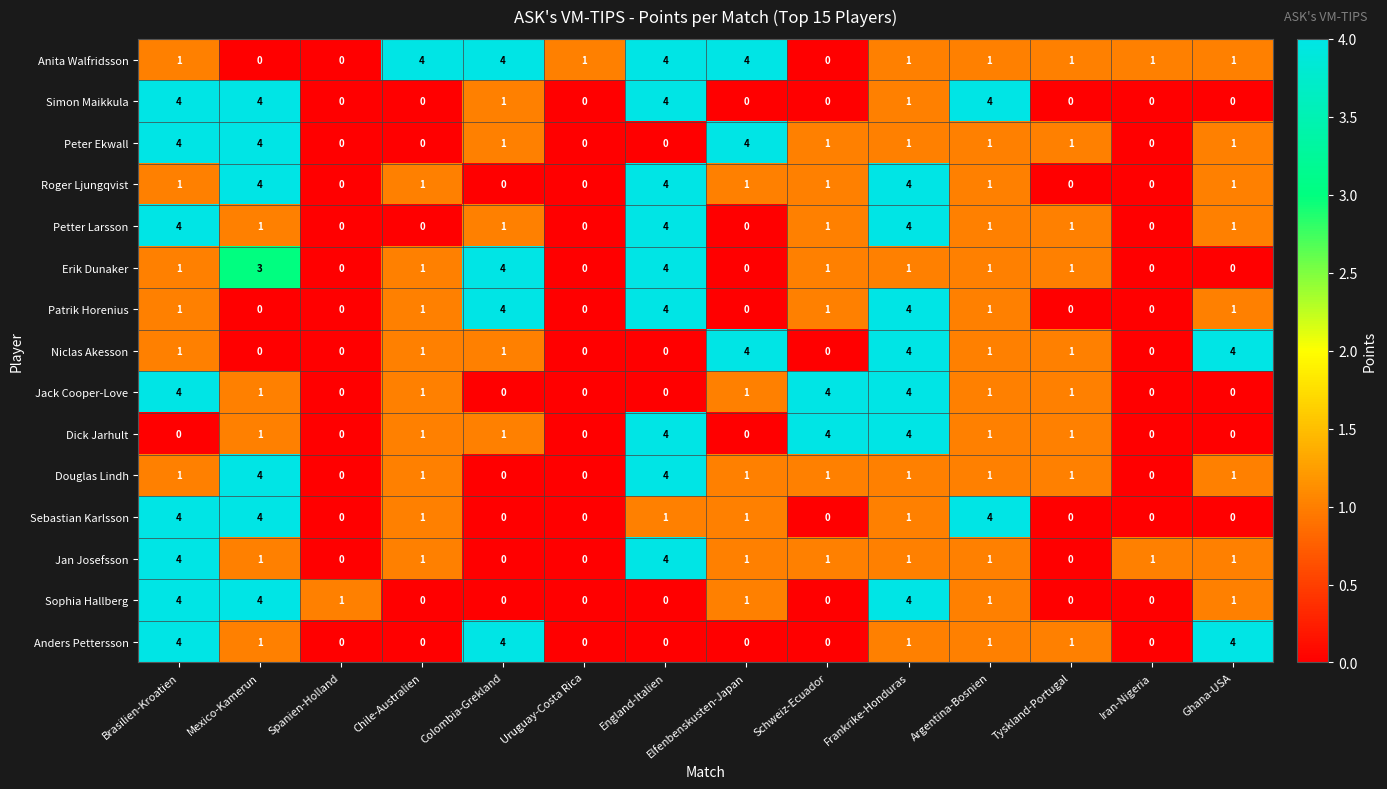

Count the Patrik Horenius values in the range 0 to 1.

11